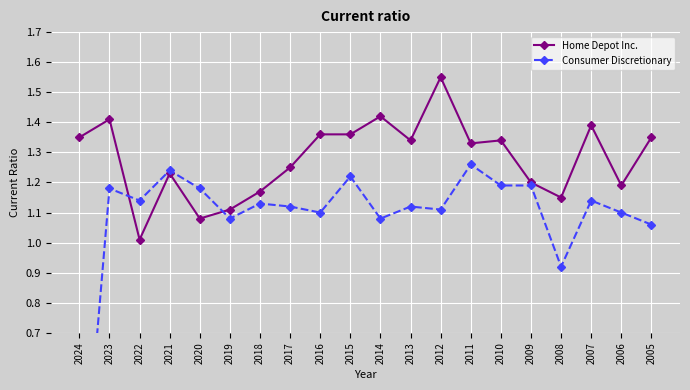

Reading left to right, transcribe all the data shown in this chart.

Home Depot Inc.: 2024=1.4	2023=1.4	2022=1.0	2021=1.2	2020=1.1	2019=1.1	2018=1.2	2017=1.2	2016=1.4	2015=1.4	2014=1.4	2013=1.3	2012=1.6	2011=1.3	2010=1.3	2009=1.2	2008=1.1	2007=1.4	2006=1.2	2005=1.4
Consumer Discretionary: 2024=0.0	2023=1.2	2022=1.1	2021=1.2	2020=1.2	2019=1.1	2018=1.1	2017=1.1	2016=1.1	2015=1.2	2014=1.1	2013=1.1	2012=1.1	2011=1.3	2010=1.2	2009=1.2	2008=0.9	2007=1.1	2006=1.1	2005=1.1